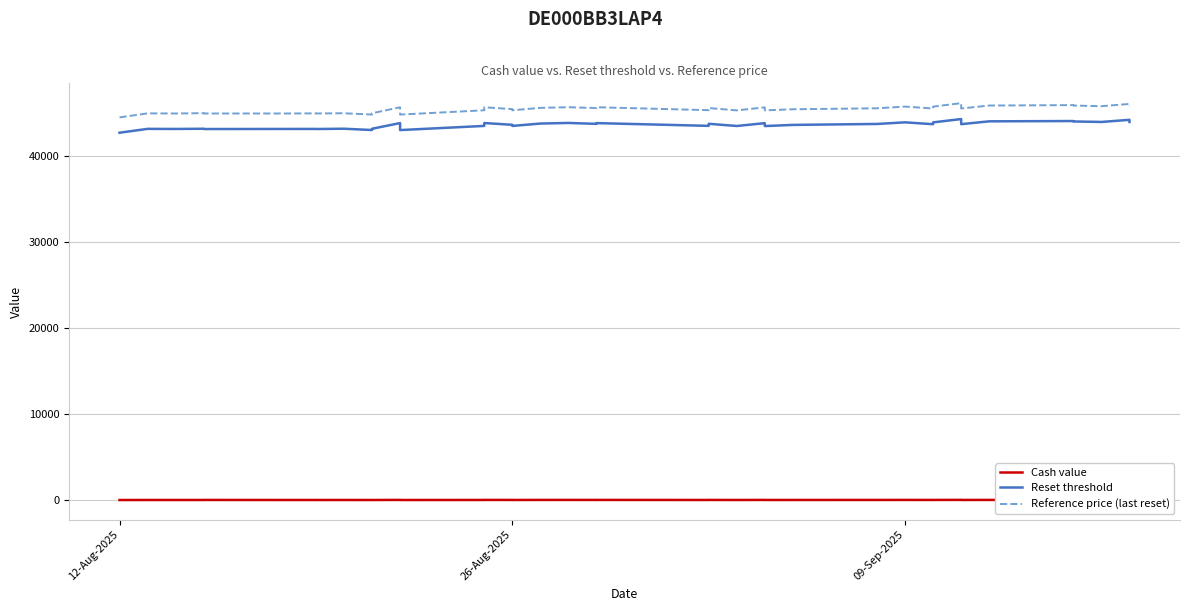

Reading right to left, list all the values displayed in this chart.

Cash value: 36.5	40.8	37.1	38.7	39.1	38.5	35.2	43.3	37.9	34.9	38.3	35.6	34.4	32.5	37.9	33.2	36.9	33.6	37.9	37.7	39.0	38.0	33.9	36.1	39.6	34.3	29.8	40.1	30.9	29.9	31.9	30.8	31.9	31.7	36.2	32.5	32.0	32.3	27.3
Reset threshold: 43925.8	44175.8	43927.6	43985.7	44032.9	44000.9	43671.2	44263.6	43878.2	43666.6	43882.9	43694.4	43584.8	43450.5	43786.5	43460.3	43713.7	43474.6	43794.2	43705.9	43811.4	43742.5	43465.6	43595.8	43803.3	43468.0	42983.8	43796.2	43137.2	42990.5	43140.8	43108.0	43118.0	43115.3	43105.5	43139.0	43114.8	43125.4	42677.7
Reference price (last reset): 45757.9	46018.3	45757.9	45834.2	45883.4	45834.2	45490.9	46108.0	45711.3	45490.9	45711.3	45514.9	45400.9	45271.2	45621.3	45271.1	45544.9	45295.8	45636.9	45544.9	45636.9	45565.1	45282.5	45418.1	45631.7	45282.5	44785.5	45631.7	44938.3	44785.5	44938.3	44911.8	44922.3	44911.8	44911.3	44946.1	44911.3	44922.3	44458.6